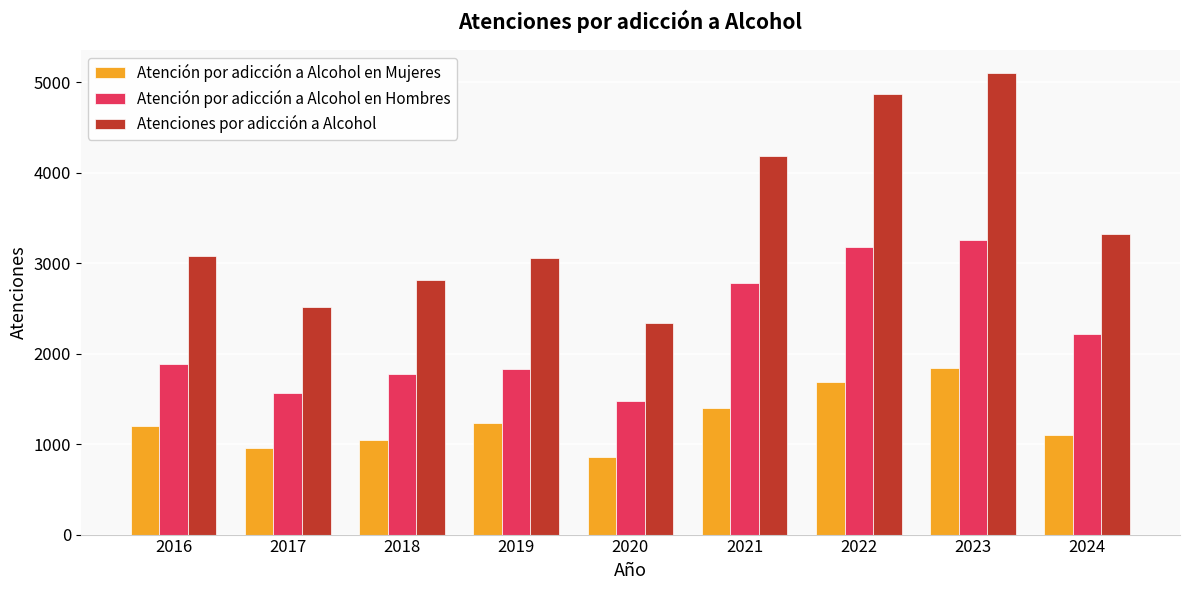

What is the maximum value for Atención por adicción a Alcohol en Hombres?

3259